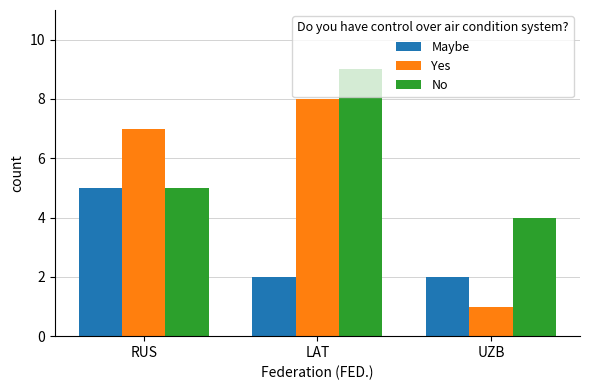

What are all the series names shown in the legend?

Maybe, Yes, No